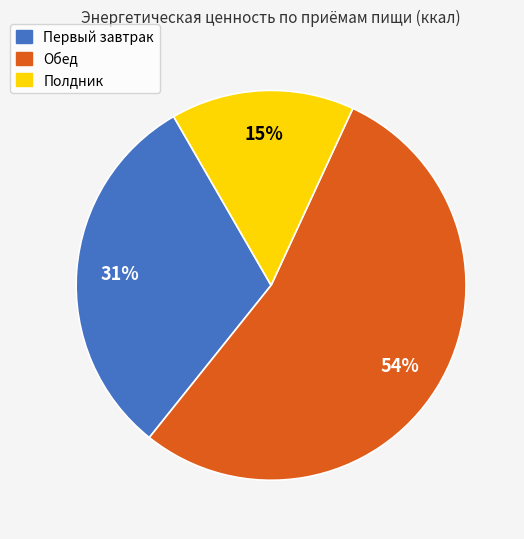

Combined, do Обед and Полдник account for over 50%?

Yes